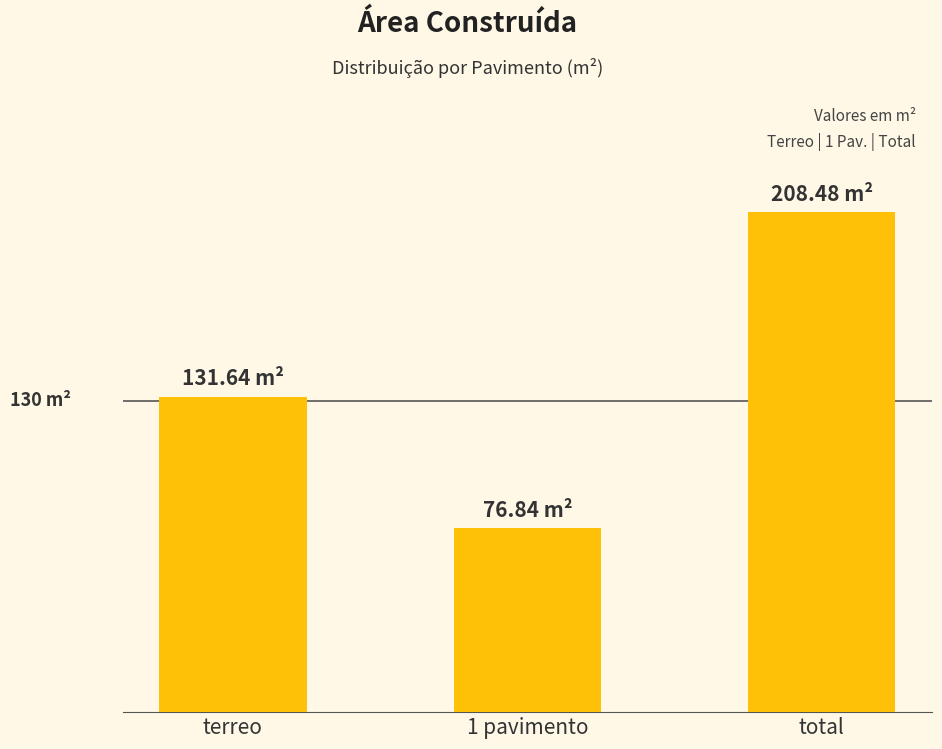

Are the bars horizontal?

No